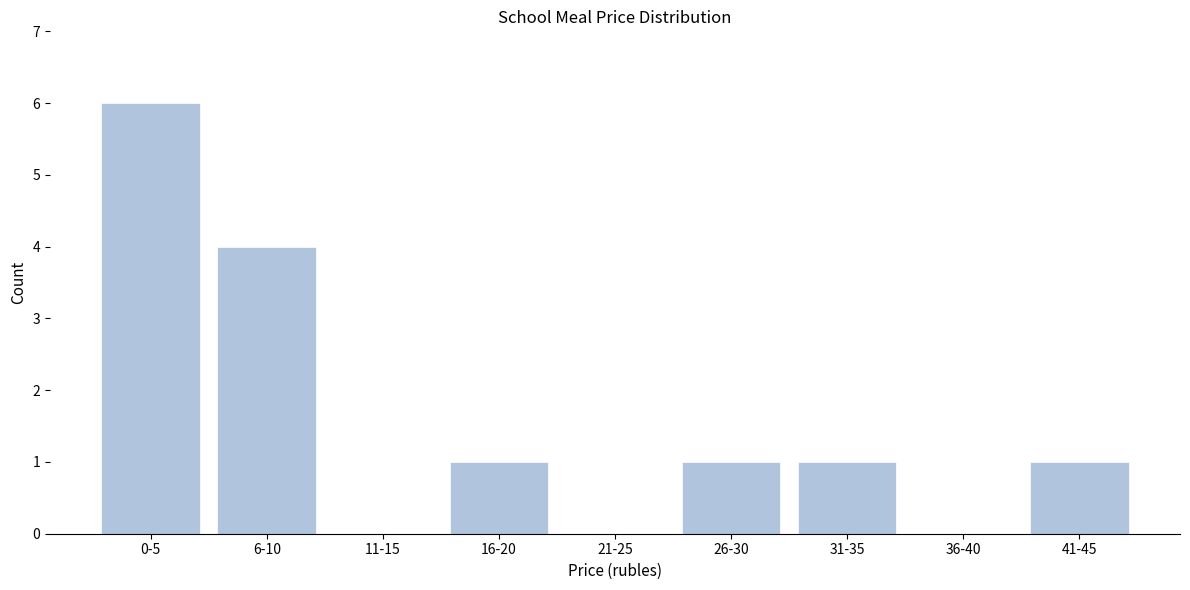

Reading right to left, list all the values displayed in this chart.

41-45=1	36-40=0	31-35=1	26-30=1	21-25=0	16-20=1	11-15=0	6-10=4	0-5=6